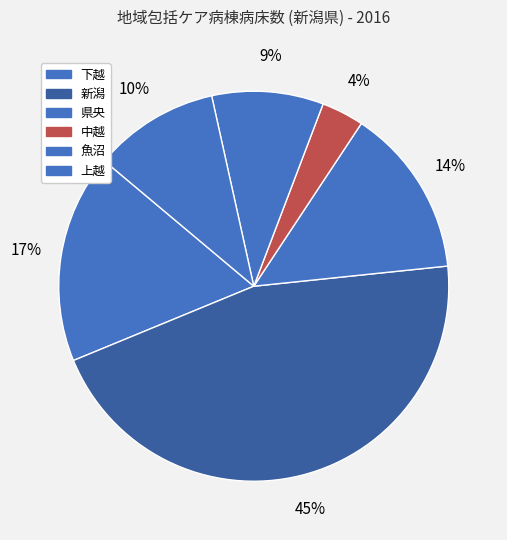

Which category has the biggest portion of the pie?

新潟